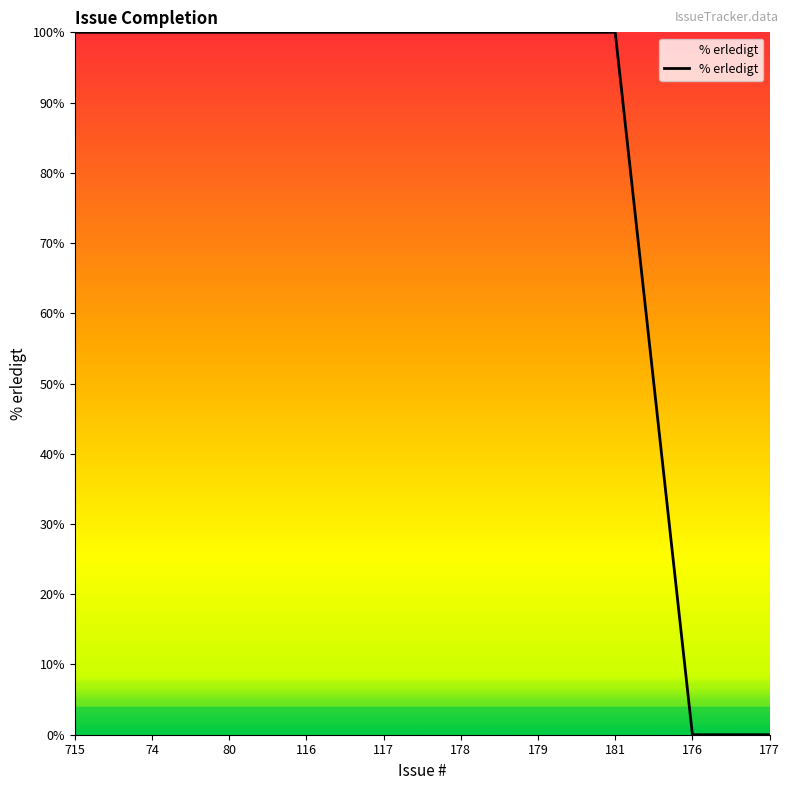

What is the maximum value shown in the chart?

100